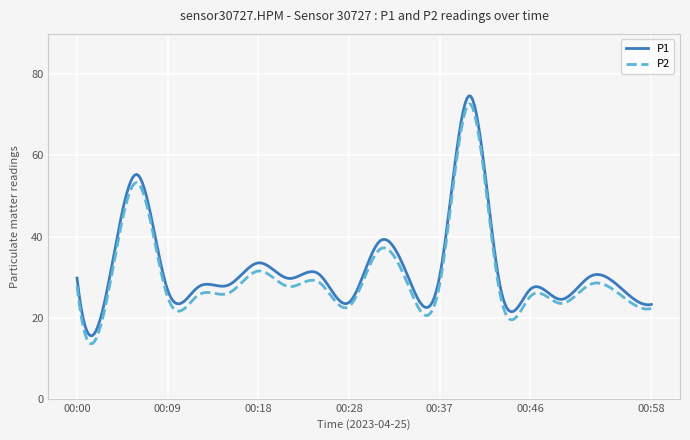

What is the greatest value displayed?

74.7